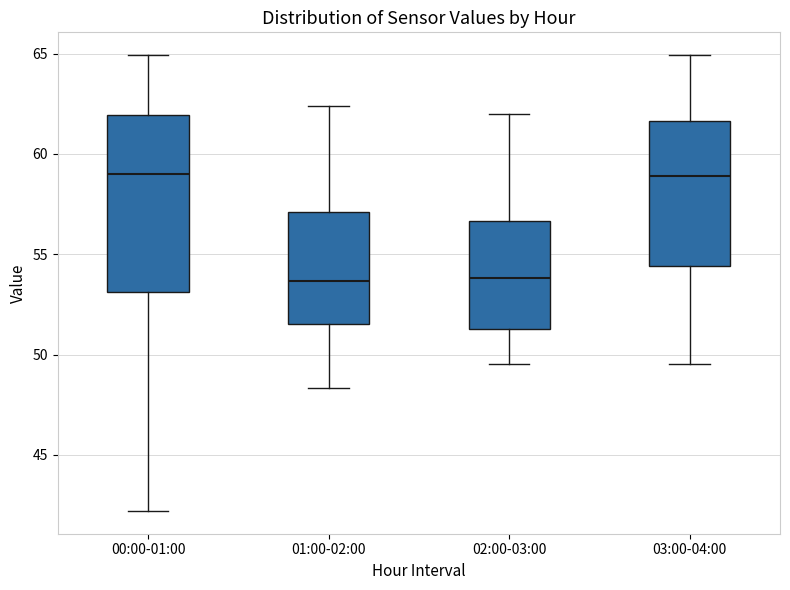

Reading left to right, transcribe this box plot: for each box, give where its median line is, the range the box spans, and where its two whiskers end, as read against the y-axis. The values are not printed on the chart, so give them approximately, as read against the axis.

00:00-01:00: median 59.0, box 53.0 to 62.0, whiskers 42.0 to 65.0
01:00-02:00: median 53.5, box 51.5 to 57.0, whiskers 48.5 to 62.5
02:00-03:00: median 54.0, box 51.5 to 56.5, whiskers 49.5 to 62.0
03:00-04:00: median 59.0, box 54.5 to 61.5, whiskers 49.5 to 65.0